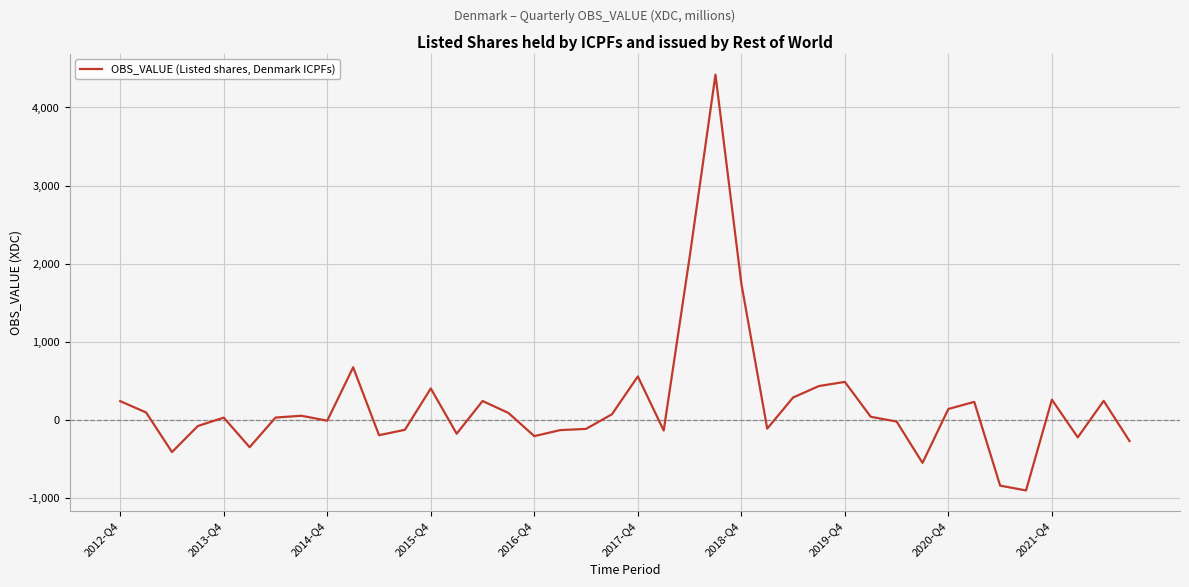

What is the average value?

197